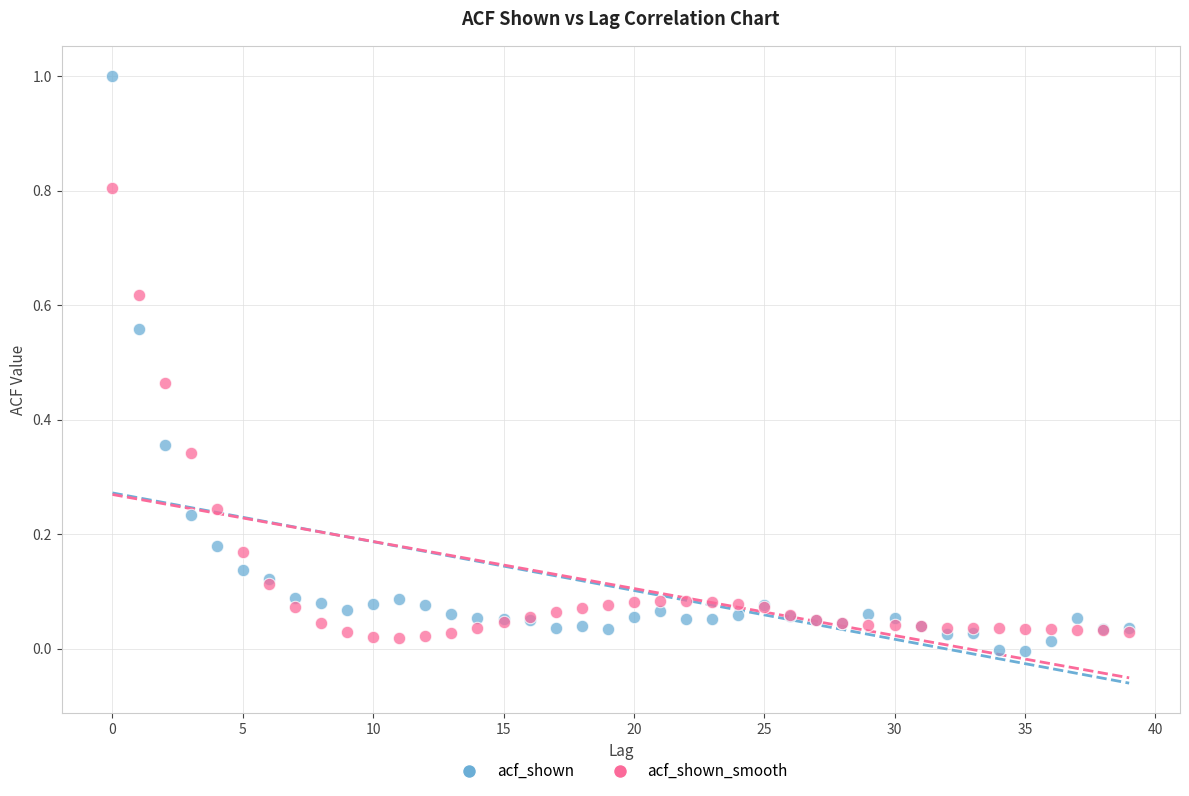

Which series has the widest spread of Y values?

acf_shown